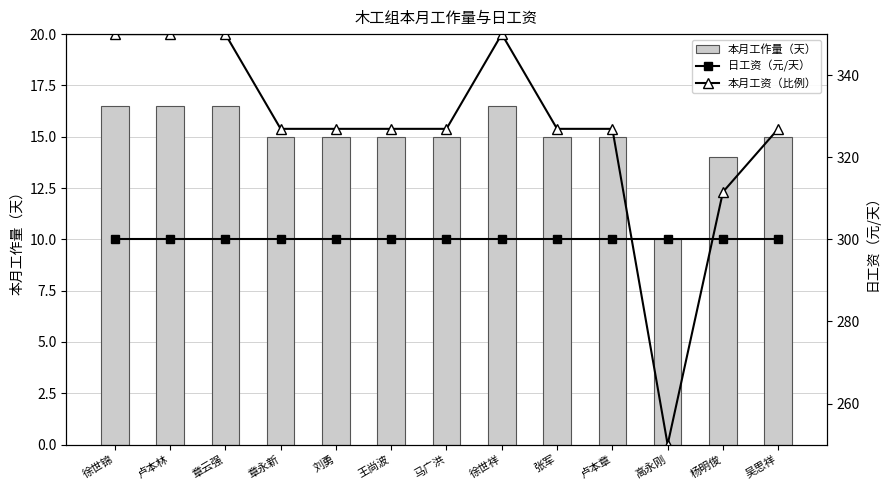

Reading left to right, list all the values displayed in this chart.

本月工作量（天）: 16.5	16.5	16.5	15.0	15.0	15.0	15.0	16.5	15.0	15.0	10.0	14.0	15.0
日工资（元/天）: 300.0	300.0	300.0	300.0	300.0	300.0	300.0	300.0	300.0	300.0	300.0	300.0	300.0
本月工资（比例）: 350.0	350.0	350.0	326.9	326.9	326.9	326.9	350.0	326.9	326.9	250.0	311.5	326.9